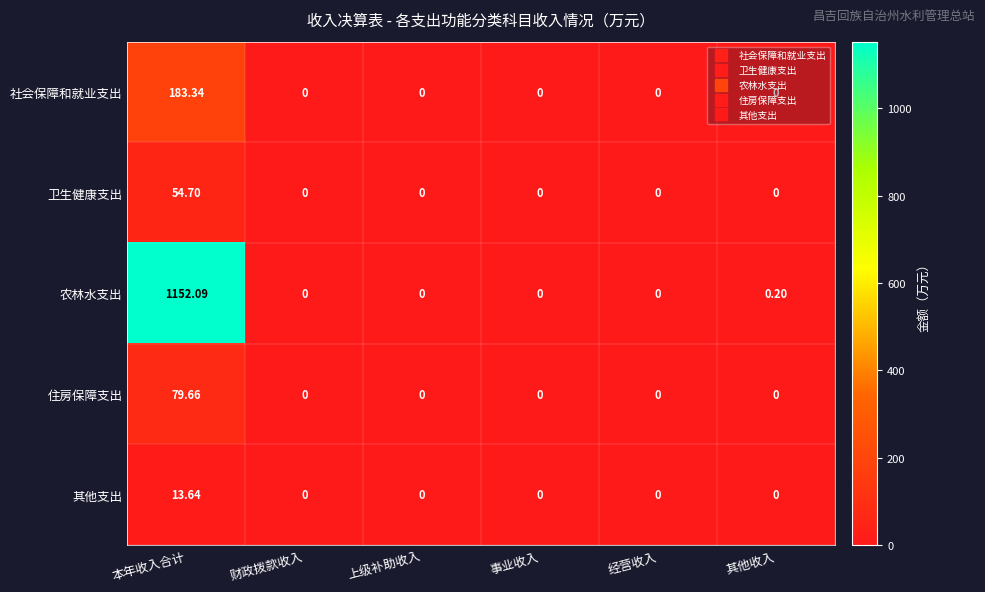

Which category has the highest value in the 农林水支出 series?

本年收入合计